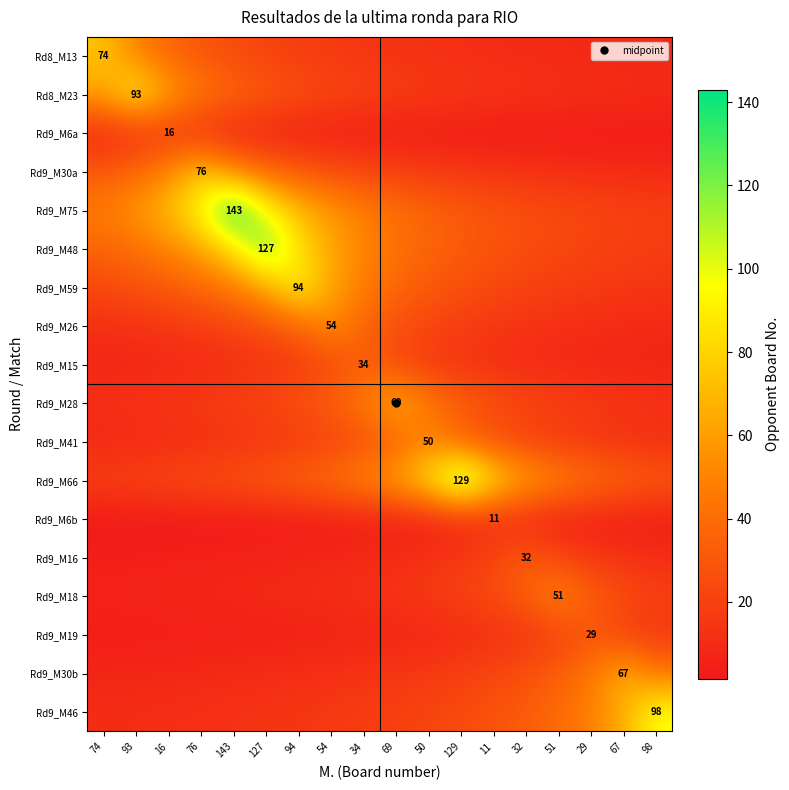

True or false: Rd9_M75 has a value of 47.7 at 74.

True